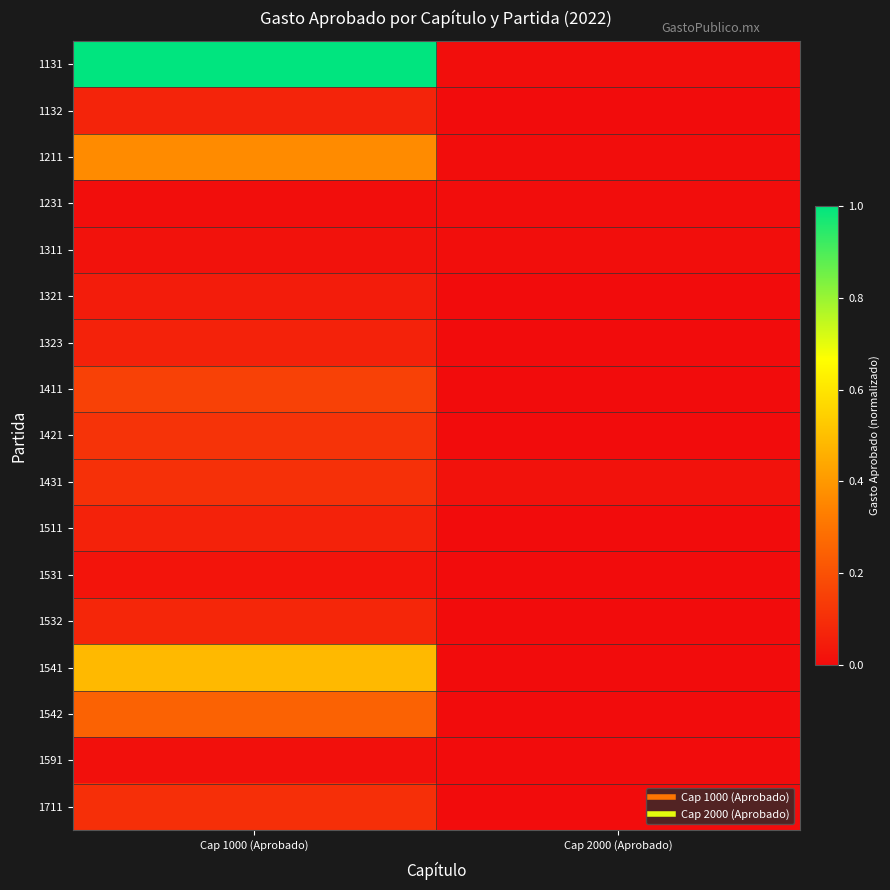

At Cap 1000 (Aprobado), list the series in order from largest to smallest.

1131, 1541, 1211, 1542, 1411, 1421, 1431, 1711, 1532, 1132, 1511, 1323, 1321, 1531, 1311, 1591, 1231